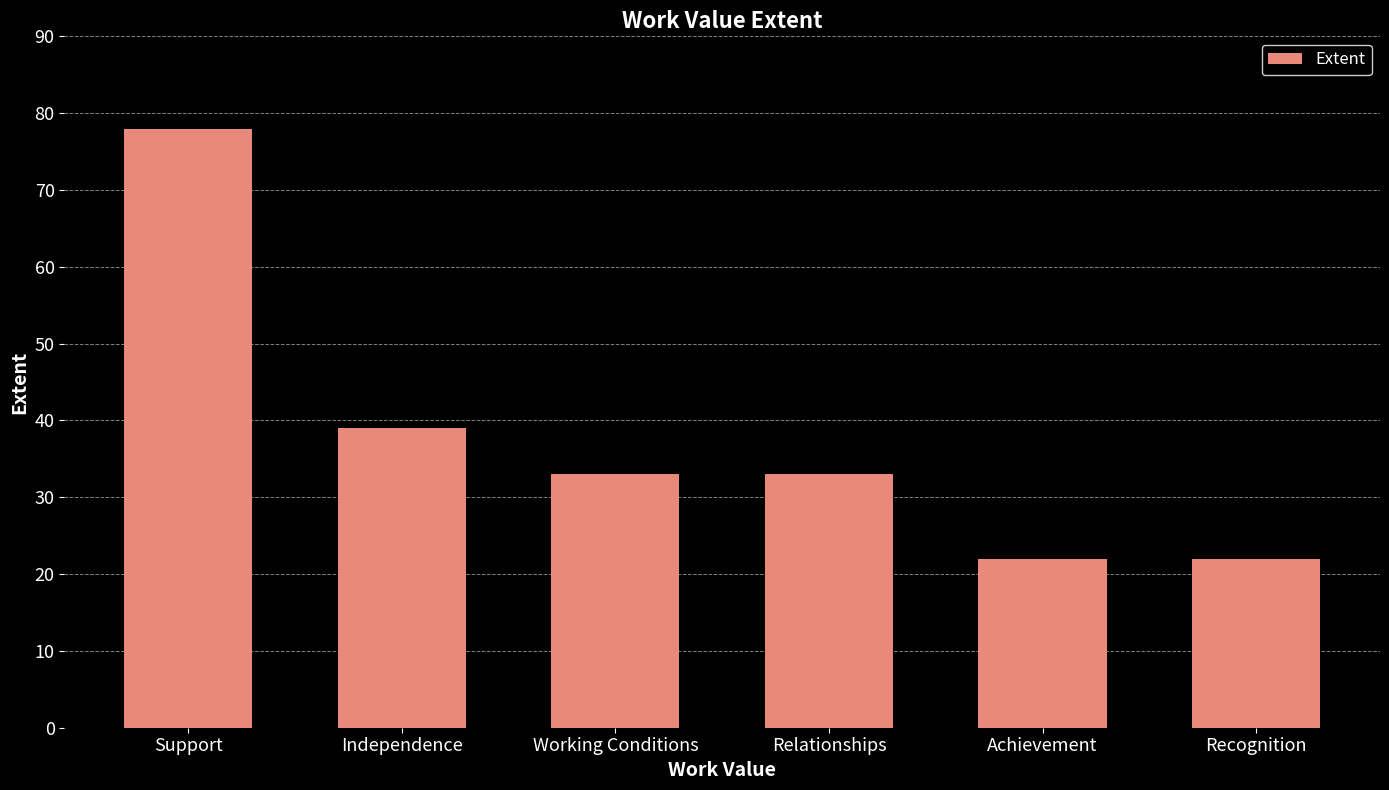

At which category does the chart reach its peak across all series?

Support